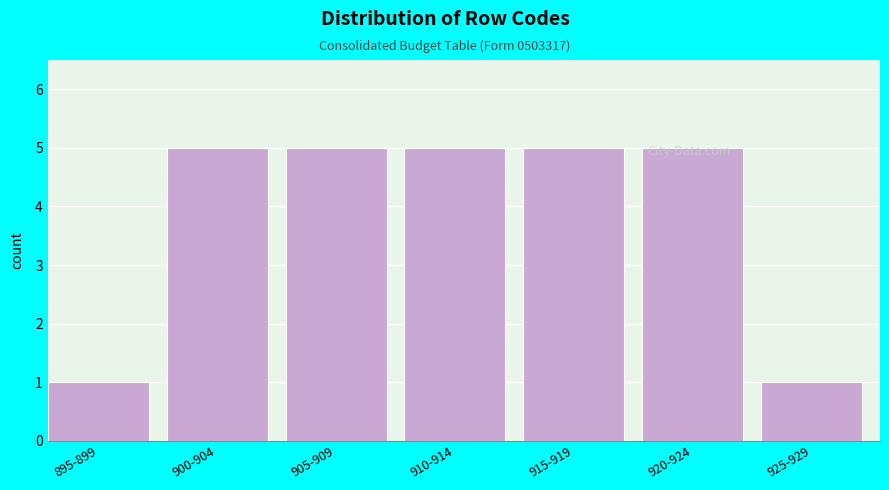

What is the greatest value displayed?

5